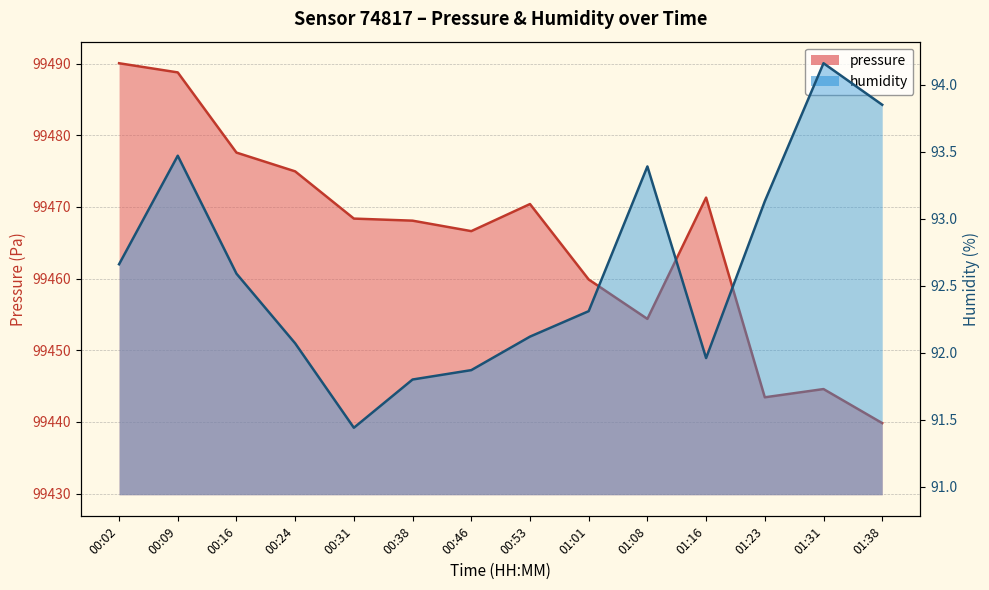

At which label does humidity reach its minimum?

00:31